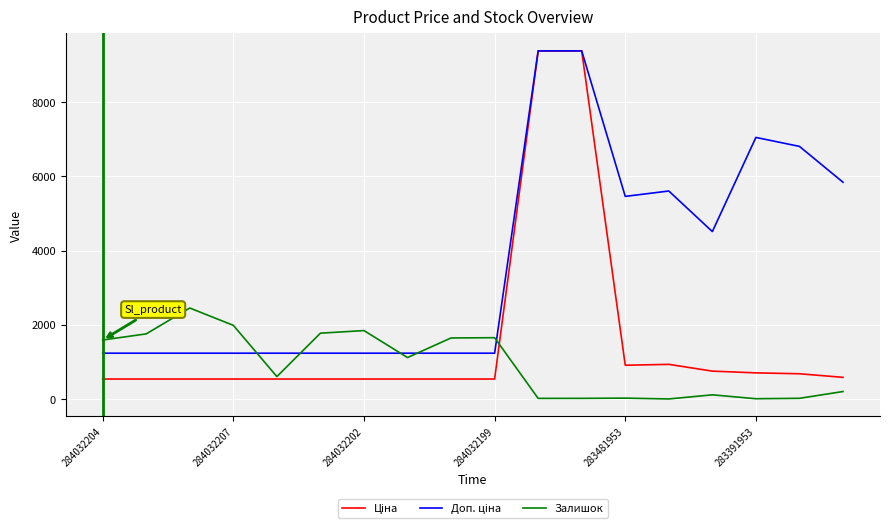

How many lines are shown in the chart?

3